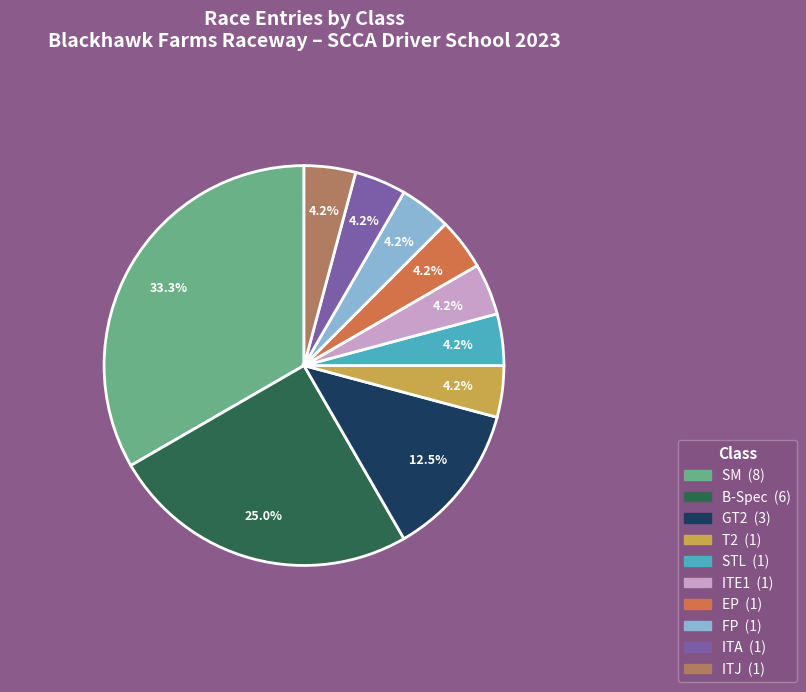

Approximately how many times larger is the value at ITA compared to EP?

1.0